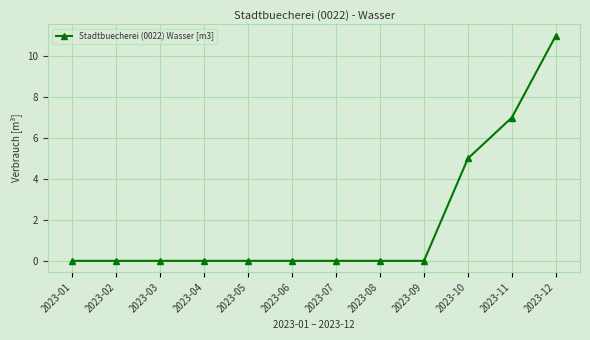

Which label corresponds to the largest value in the chart?

2023-12